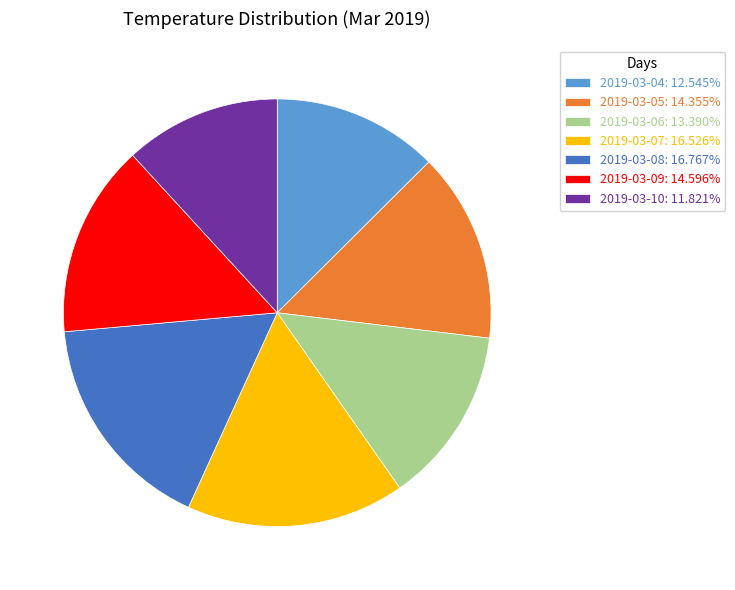

Is the sum of 2019-03-08: 16.767% and 2019-03-06: 13.390% greater than half?

No